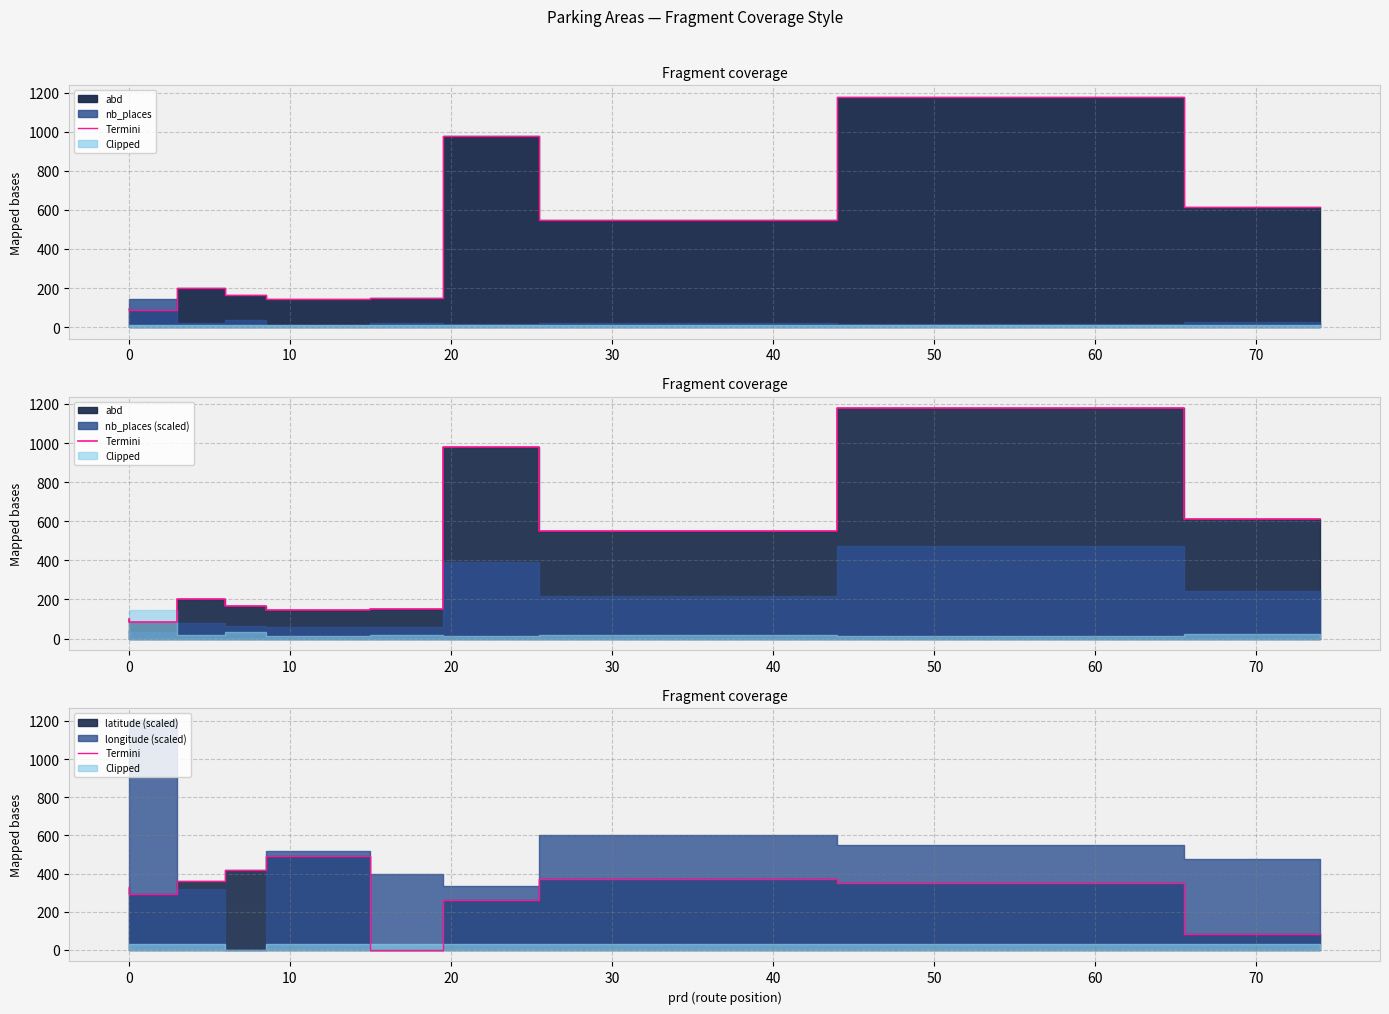

Reading left to right, what are all the values shown in this chart?

332.3	291.1	362.4	421.3	493.3	0.0	259.9	369.2	353.1	84.6